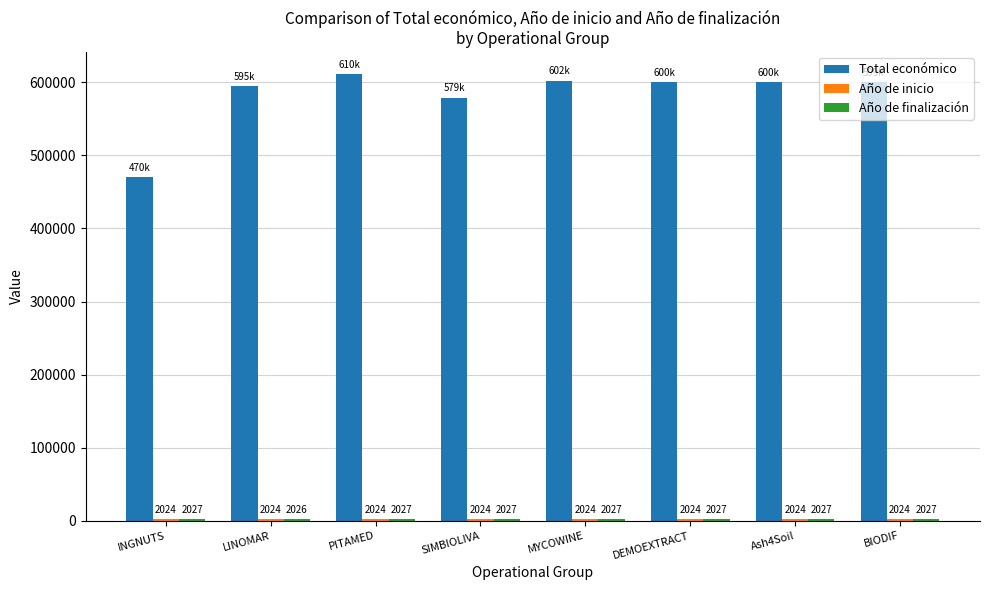

List the labels in order of Total económico value, smallest first.

INGNUTS, SIMBIOLIVA, LINOMAR, BIODIF, Ash4Soil, DEMOEXTRACT, MYCOWINE, PITAMED